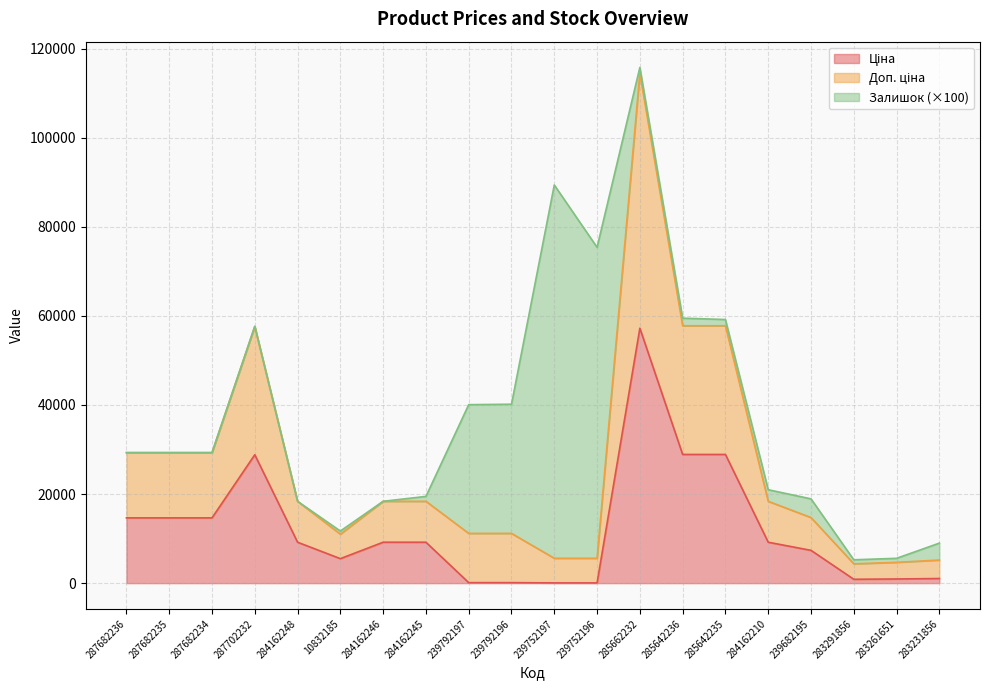

True or false: Доп. ціна and Ціна intersect in this chart.

False